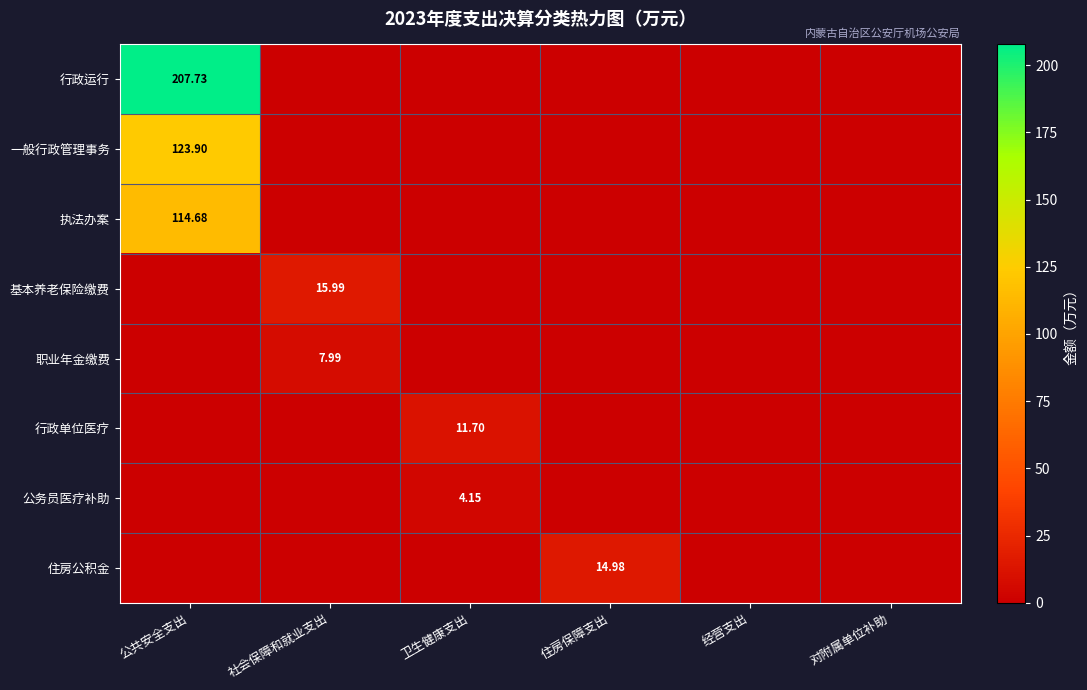

At how many categories does at least one series exceed 45?

1